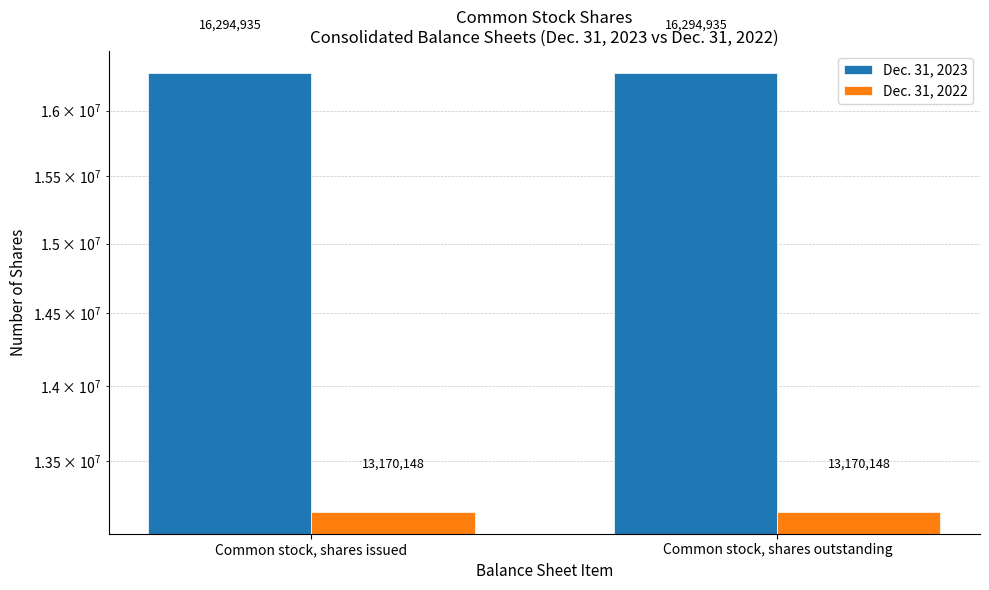

Rank the series by their maximum value, from highest to lowest.

Dec. 31, 2023, Dec. 31, 2022